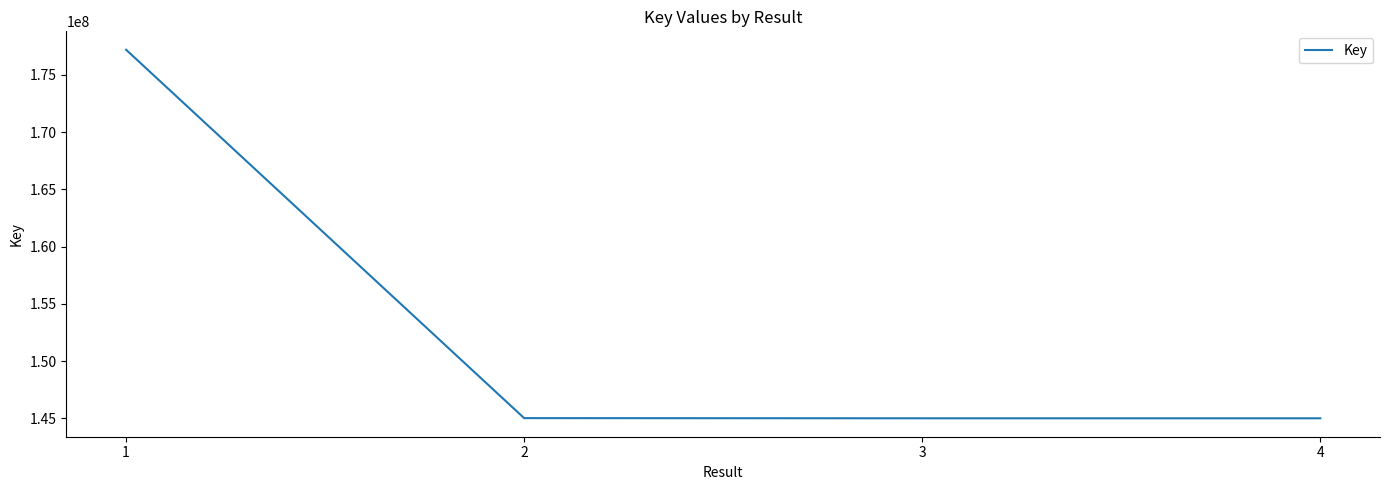

The value at 1 is 265023174. True or false?

False